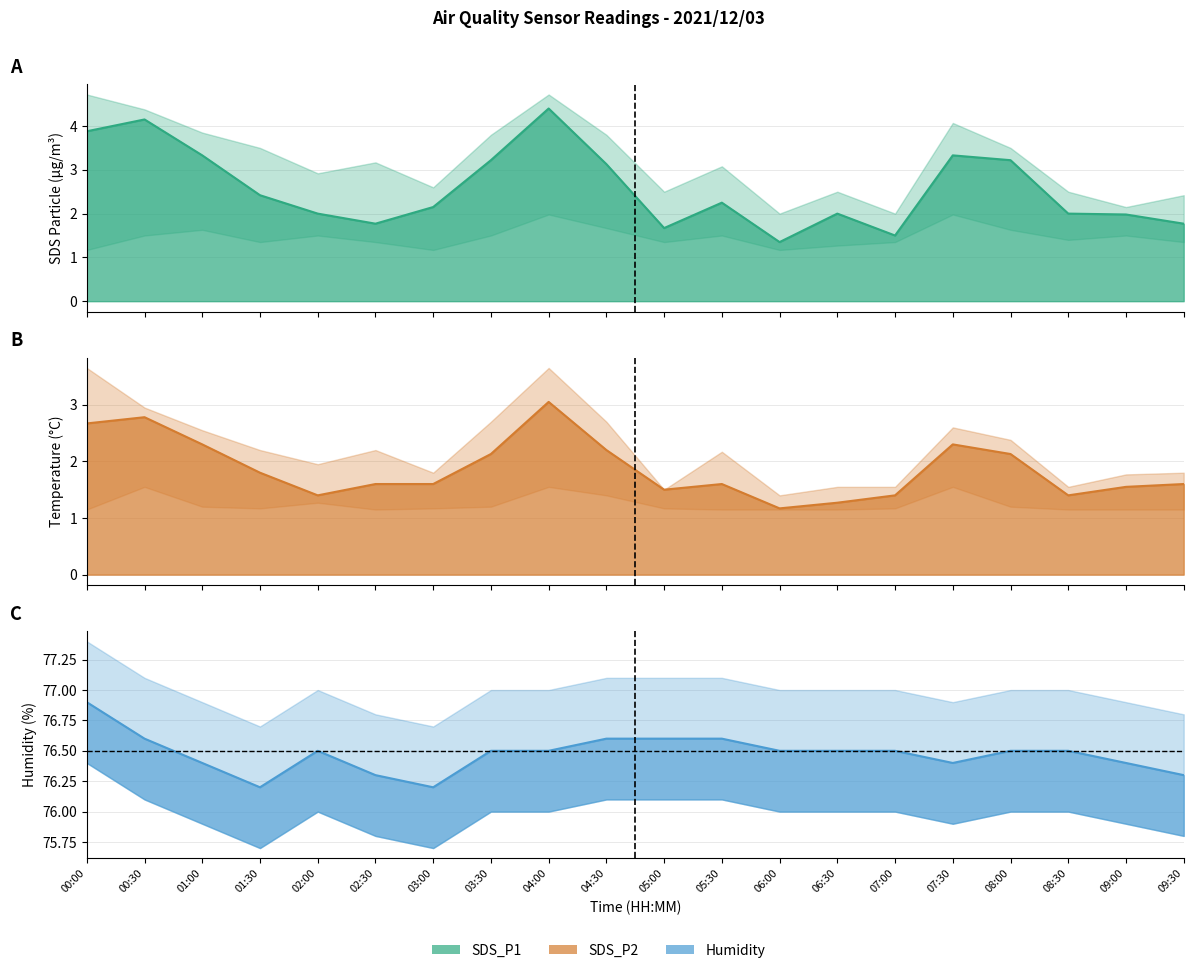

How many Humidity values are between 76 and 77?

20